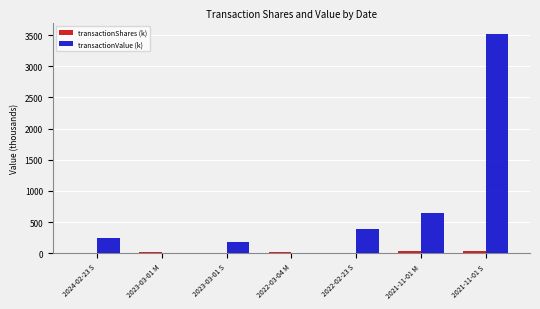

Which series has the widest spread of values?

transactionValue (k)